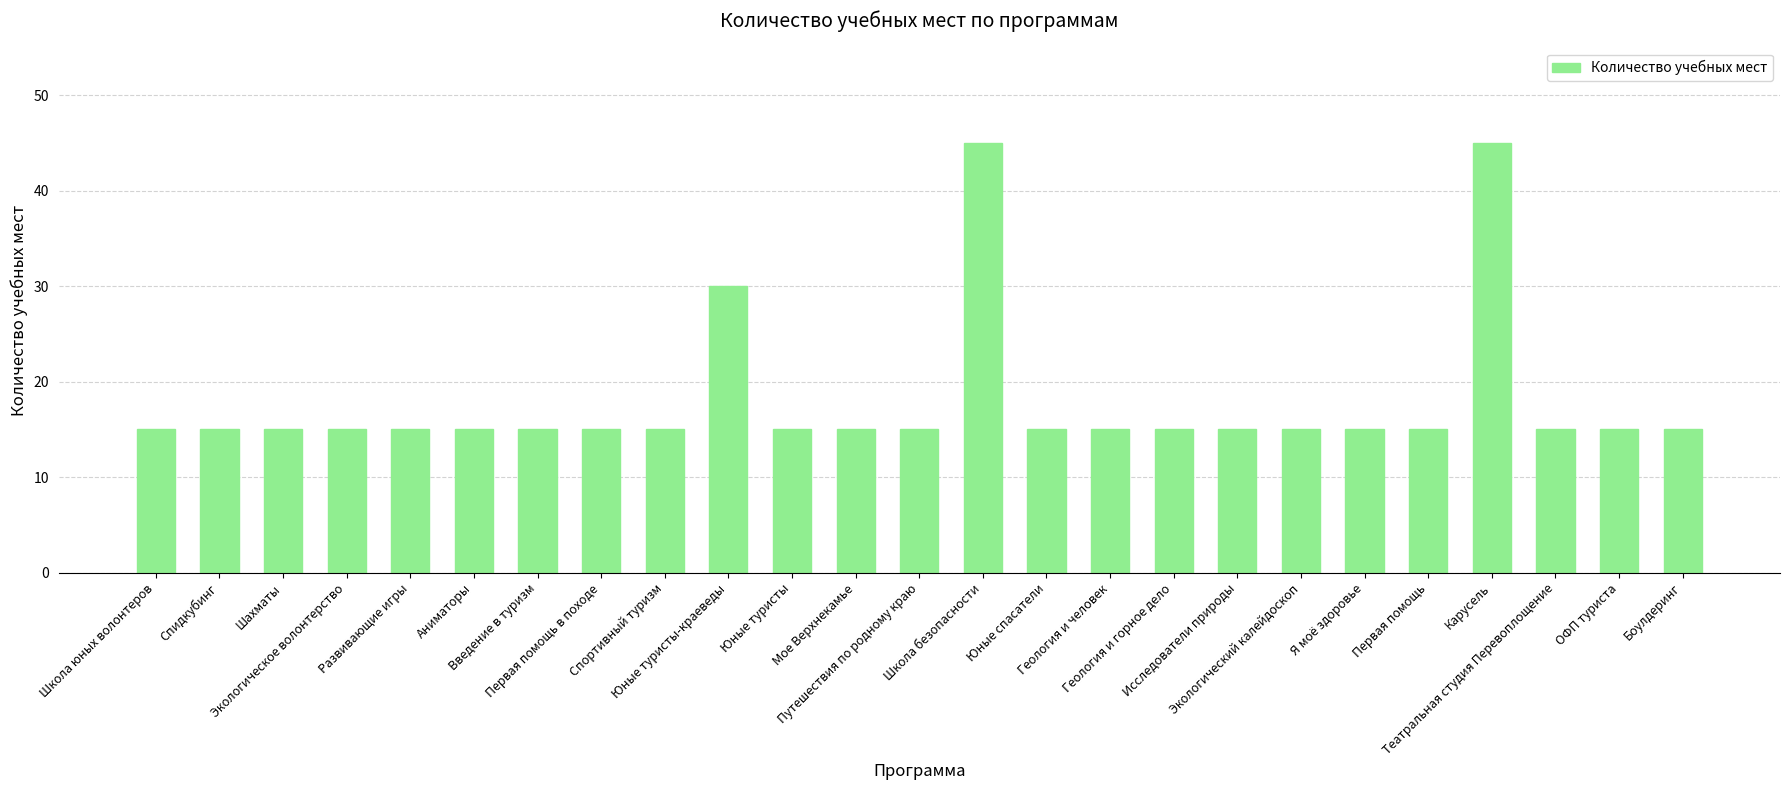

Where is the data nearest to the value 30?

Юные туристы-краеведы